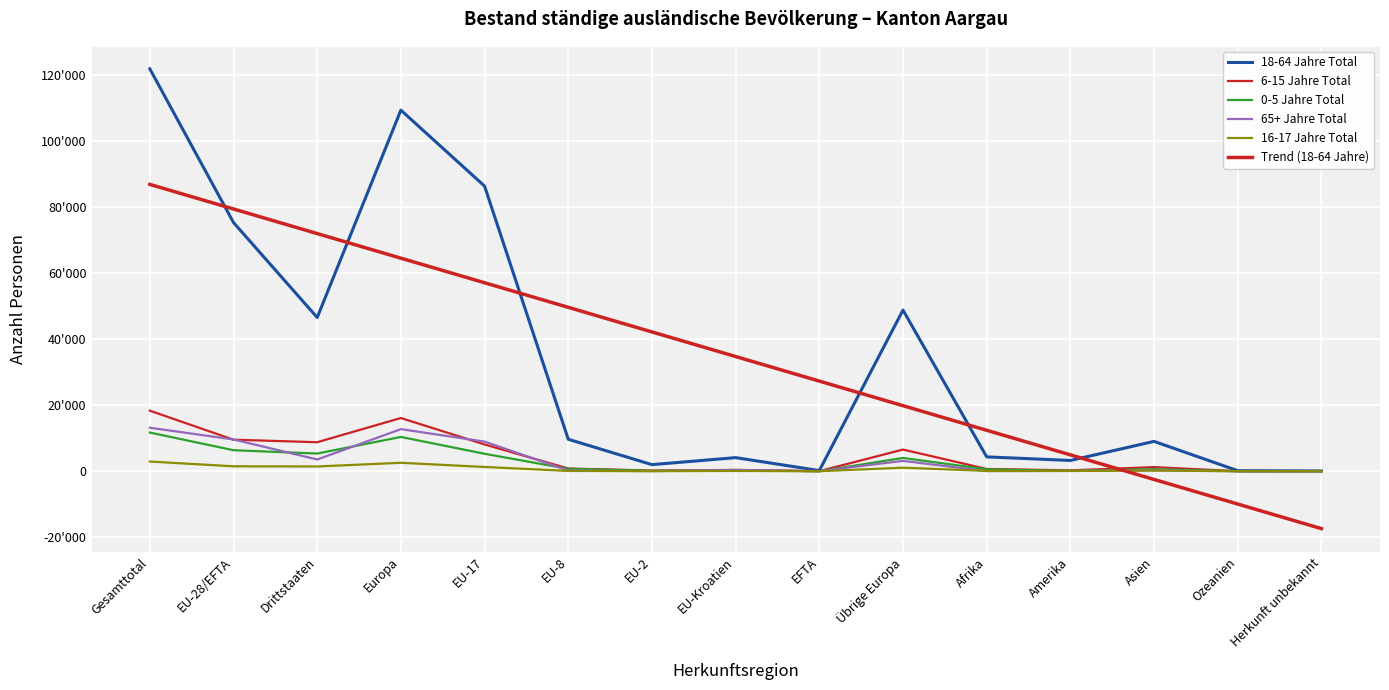

True or false: Trend (18-64 Jahre) and 18-64 Jahre Total intersect in this chart.

True